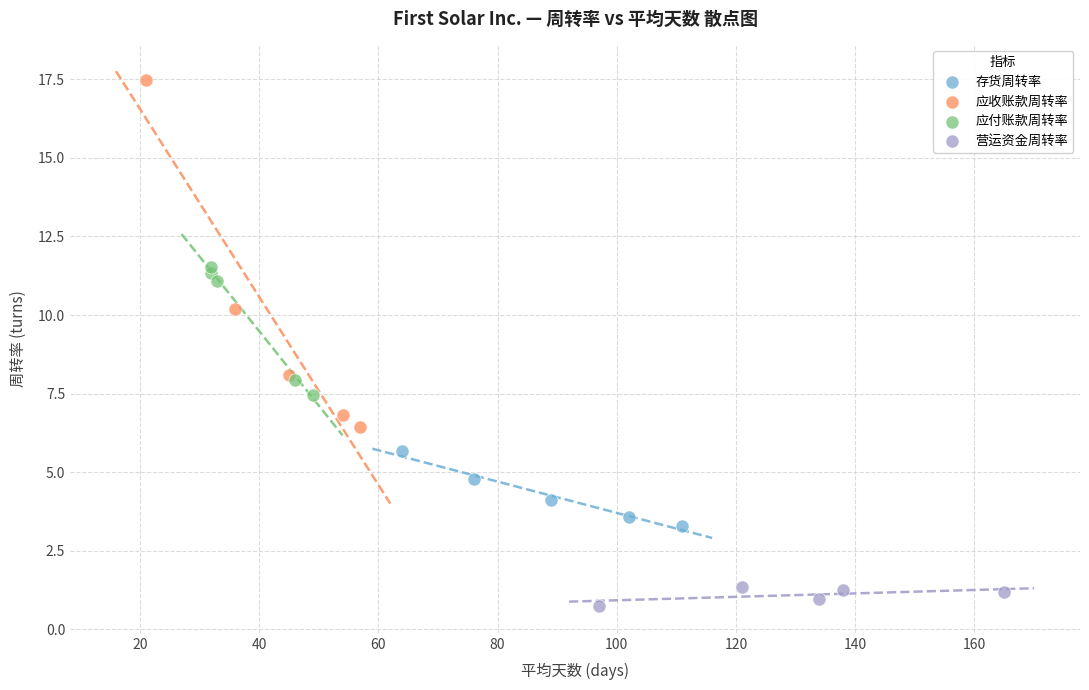

Which series has the widest spread of Y values?

应收账款周转率